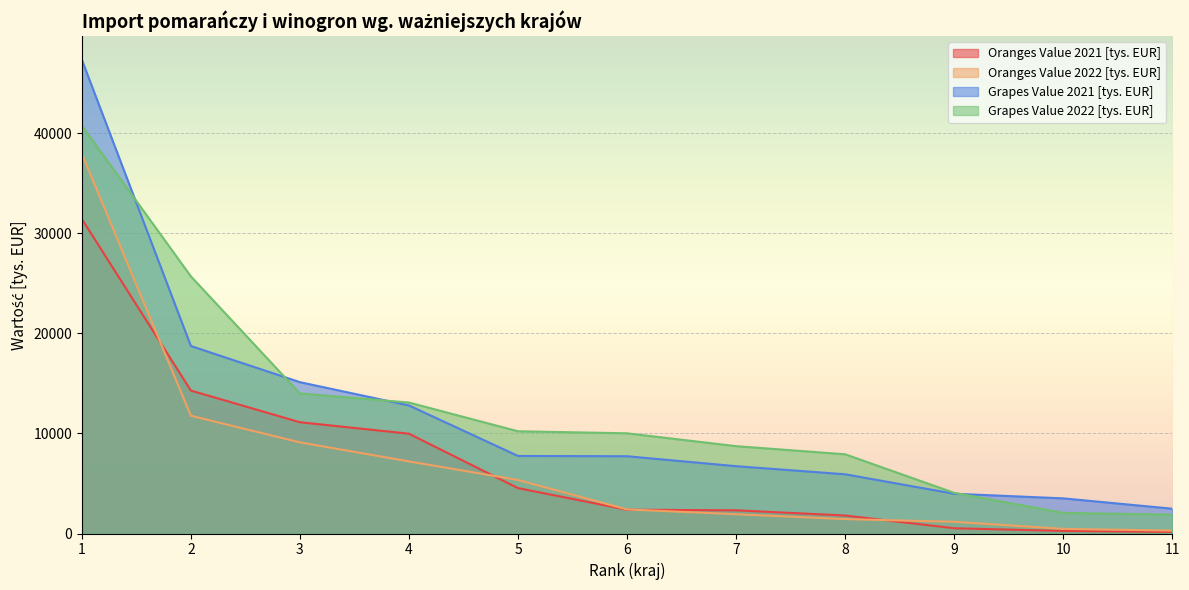

Reading left to right, list all the values displayed in this chart.

Oranges Value 2021 [tys. EUR]: 1=31450.4	2=14291.2	3=11124.5	4=9979.4	5=4538.3	6=2373.9	7=2318.8	8=1799.6	9=524.6	10=256.3	11=159.4
Oranges Value 2022 [tys. EUR]: 1=37981.8	2=11772.8	3=9110.4	4=7209.4	5=5351.0	6=2408.2	7=1925.3	8=1440.2	9=1170.2	10=462.7	11=289.5
Grapes Value 2021 [tys. EUR]: 1=47369.9	2=18745.2	3=15131.3	4=12803.3	5=7754.2	6=7725.2	7=6729.7	8=5920.8	9=3975.6	10=3513.2	11=2480.7
Grapes Value 2022 [tys. EUR]: 1=40788.6	2=25708.6	3=14003.1	4=13094.3	5=10220.8	6=10017.8	7=8732.5	8=7921.1	9=4064.2	10=2061.0	11=1883.0